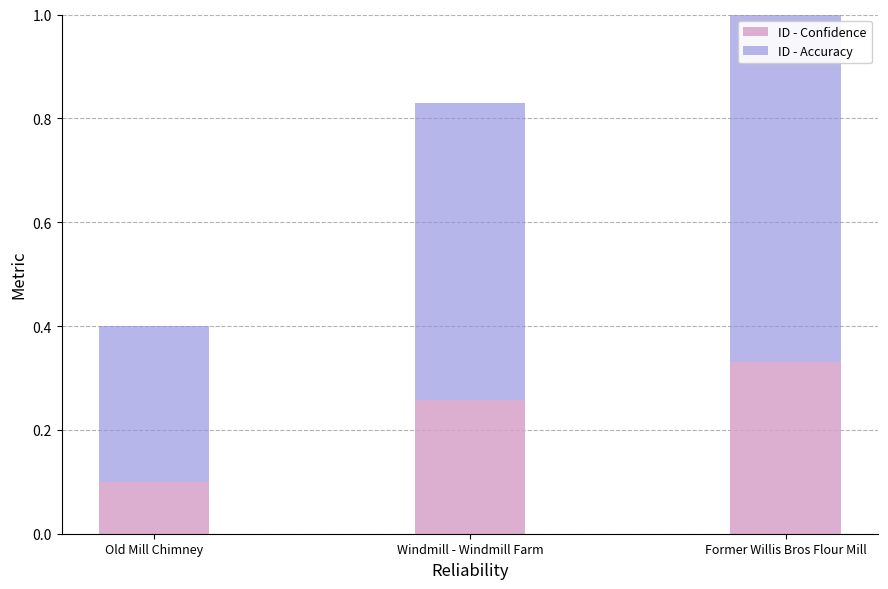

Which series has the largest range (max minus min)?

ID - Accuracy